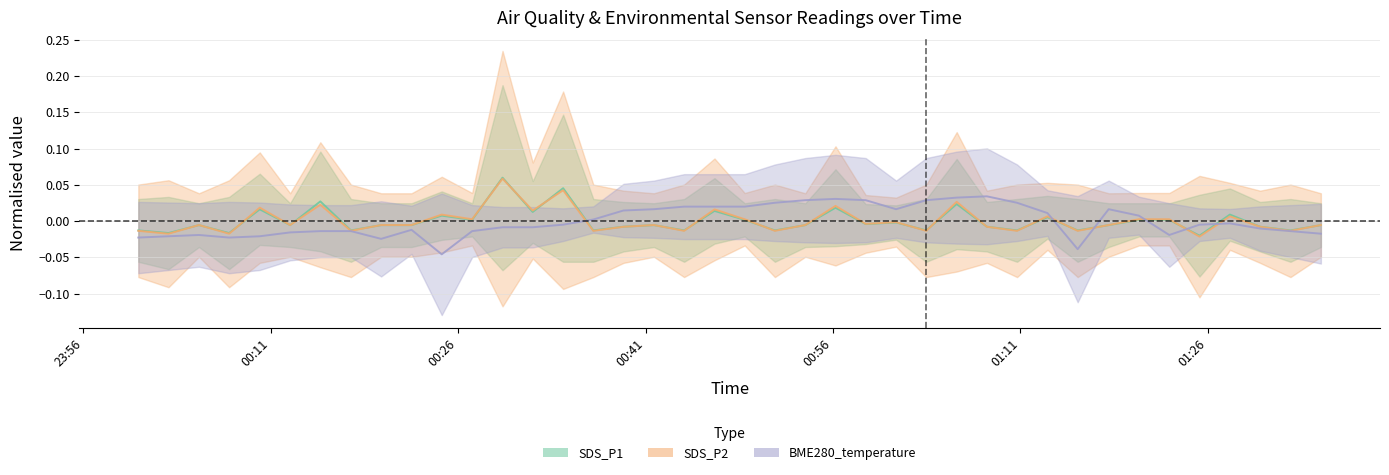

True or false: SDS_P2 and SDS_P1 intersect in this chart.

True